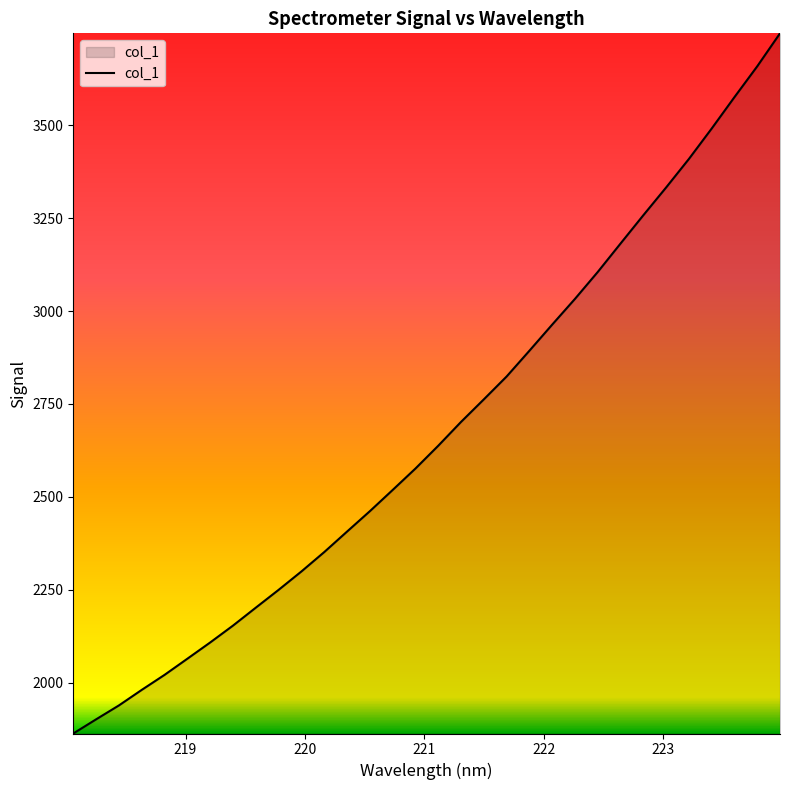

True or false: the data has more than 2 interior local peaks.

False